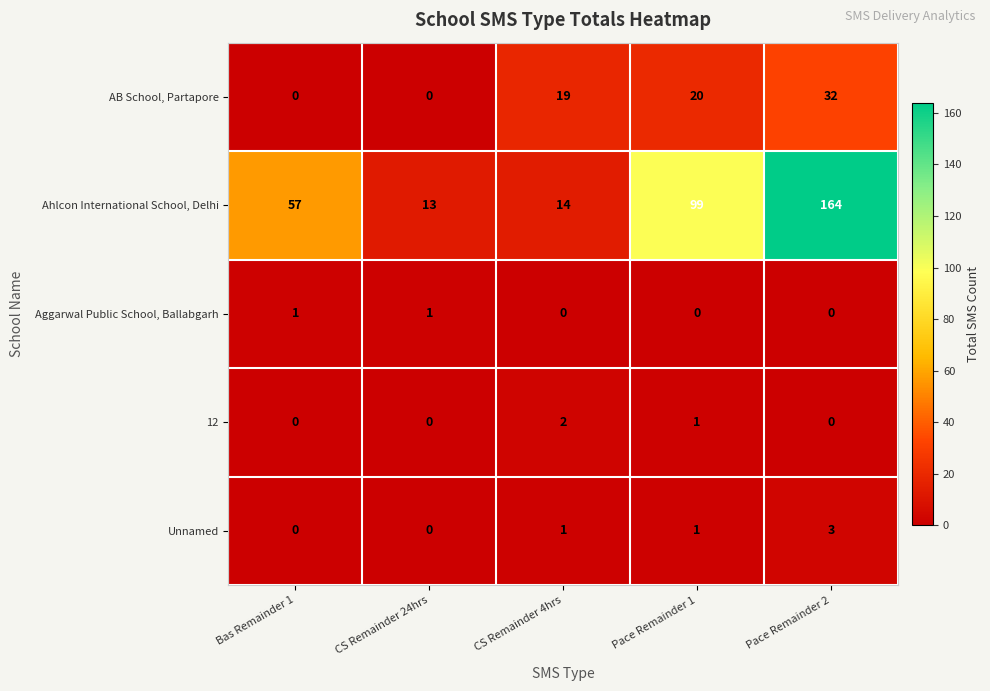

Count the number of categories in the chart.

5